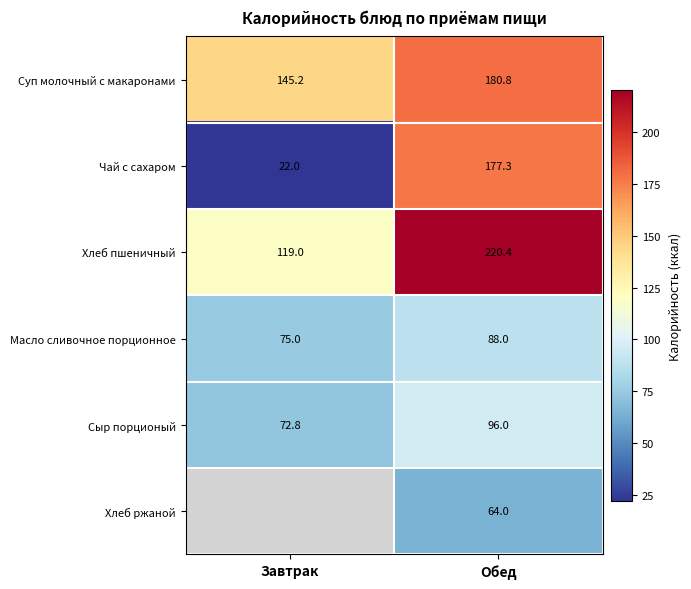

How many data points in Суп молочный с макаронами are less than 180?

1